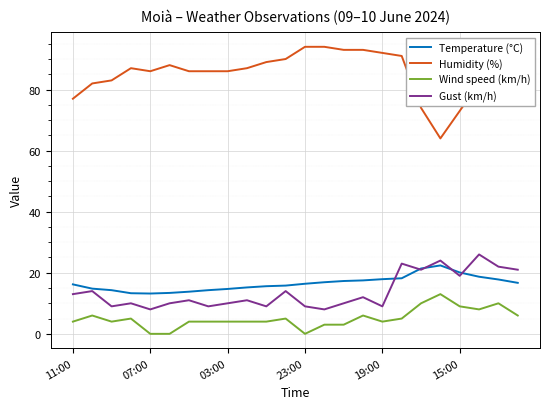

List the series in order of their peak value, highest first.

Humidity (%), Gust (km/h), Temperature (°C), Wind speed (km/h)